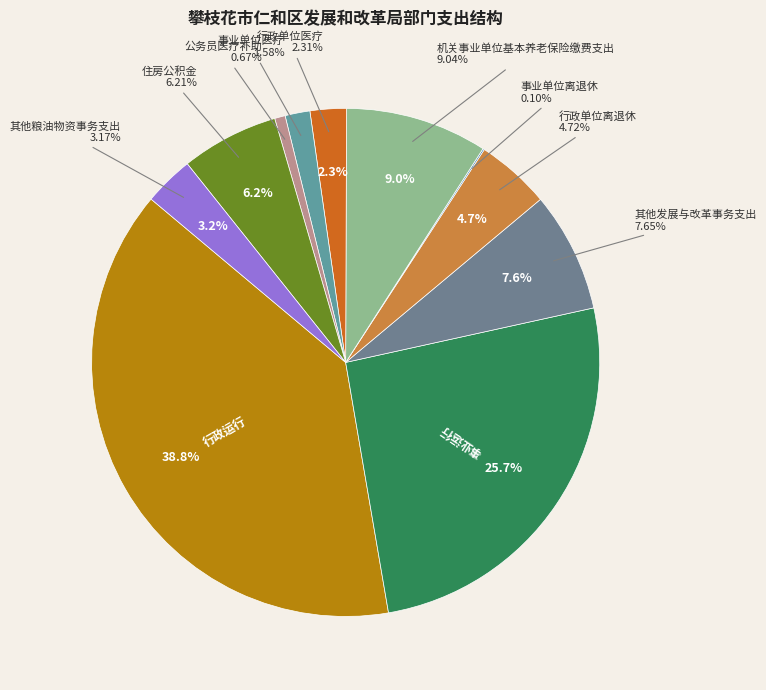

To the nearest percent, what portion does 公务员医疗补助 represent?

1%